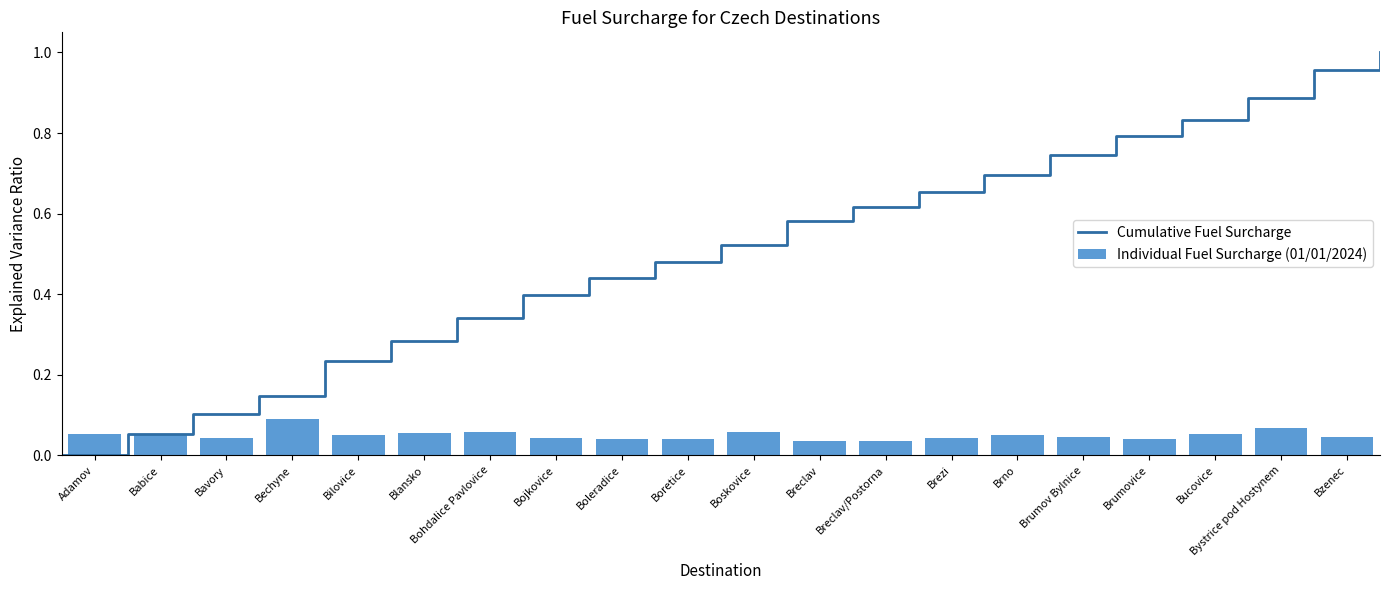

Reading left to right, list all the values displayed in this chart.

0.1	0.0	0.0	0.1	0.0	0.1	0.1	0.0	0.0	0.0	0.1	0.0	0.0	0.0	0.0	0.0	0.0	0.1	0.1	0.0